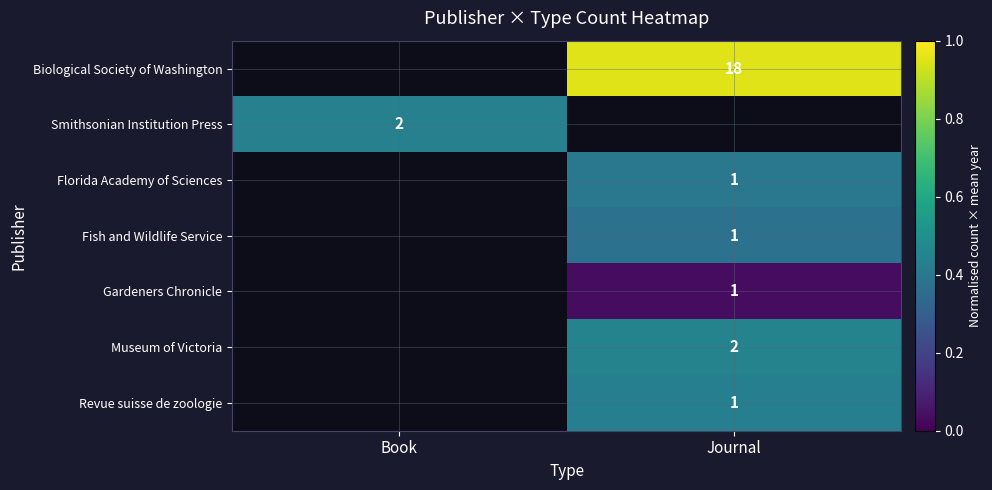

How many distinct data groups are displayed?

7